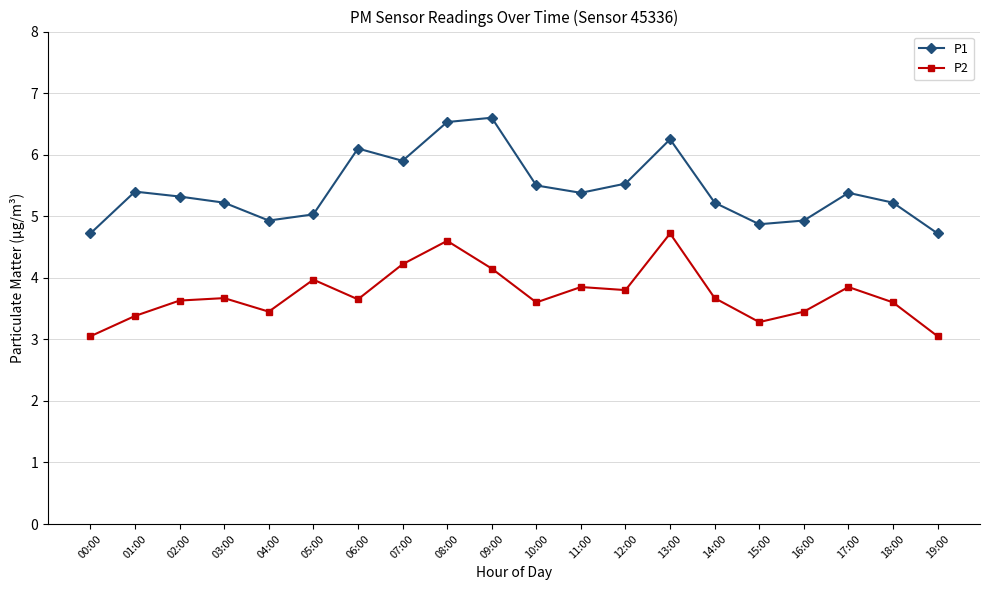

Where is the first local minimum for P1?

04:00